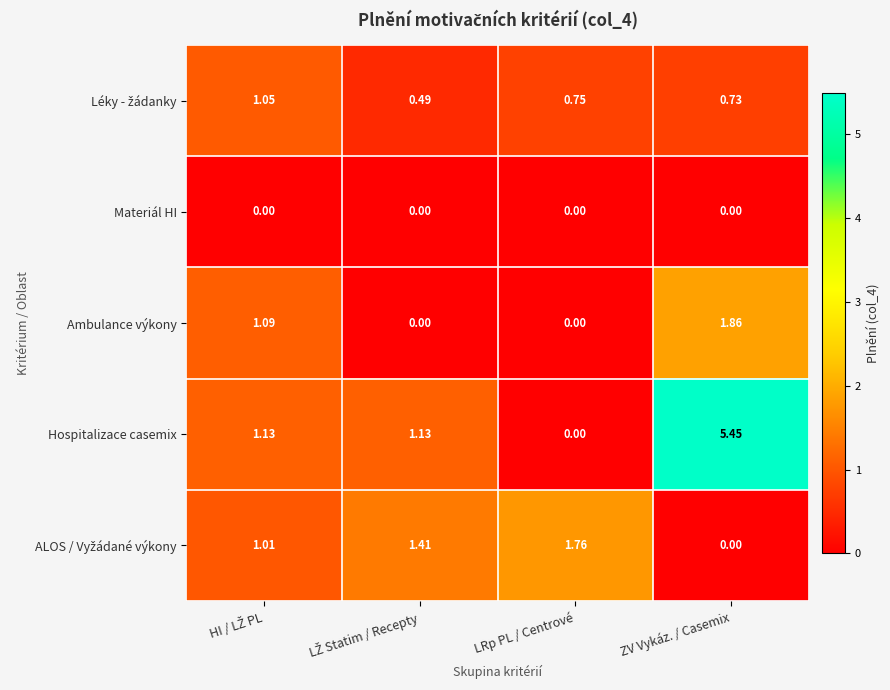

Which series has the largest range (max minus min)?

Hospitalizace casemix